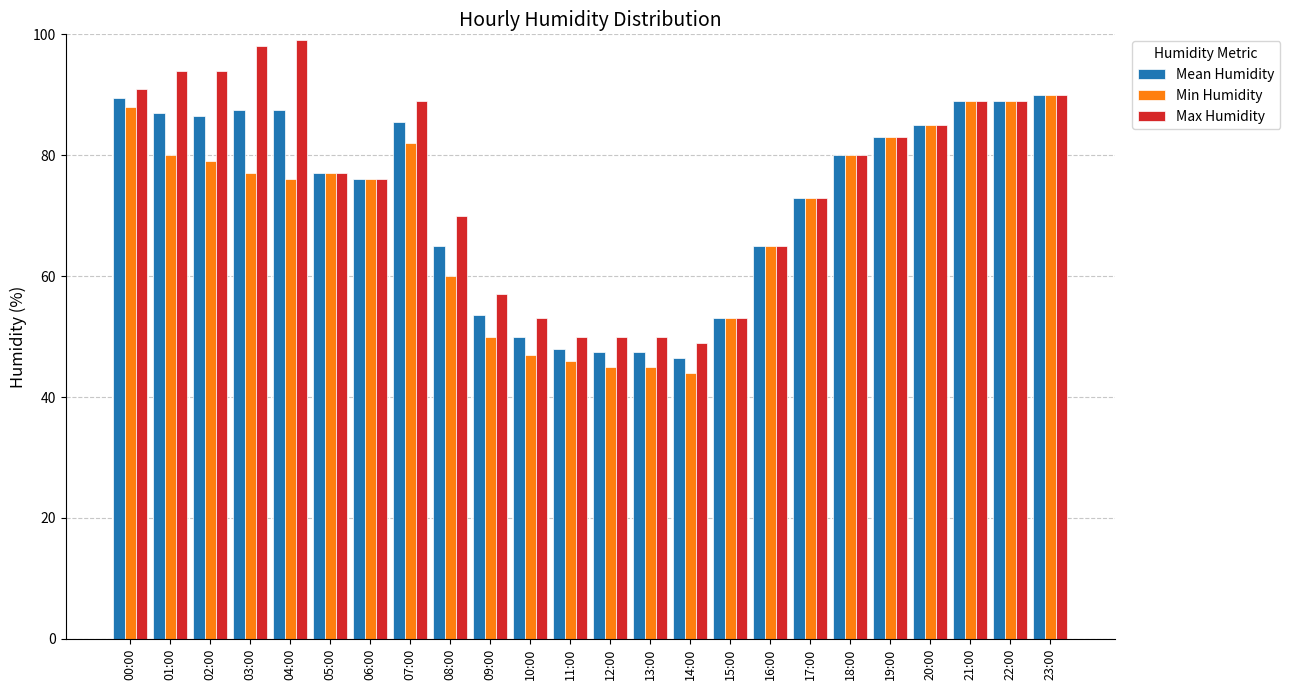

What is the spread (max minus min) of values at 08:00?

10.0